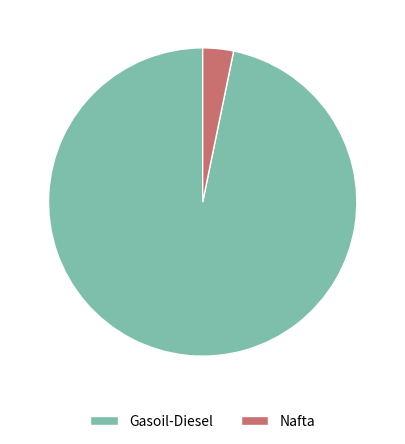

Is there a majority slice in this chart?

Yes